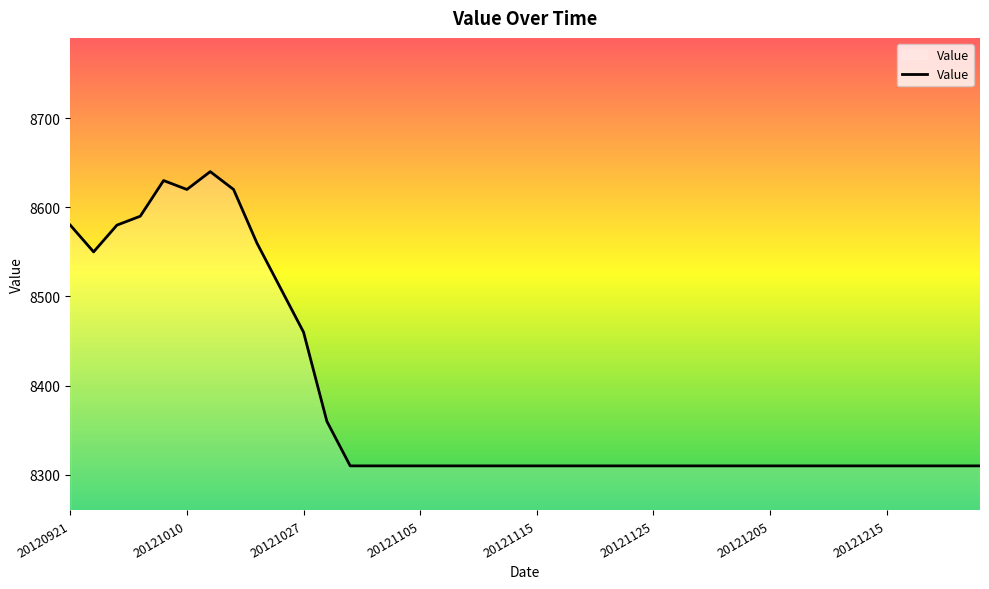

What is the minimum value shown in the chart?

8310